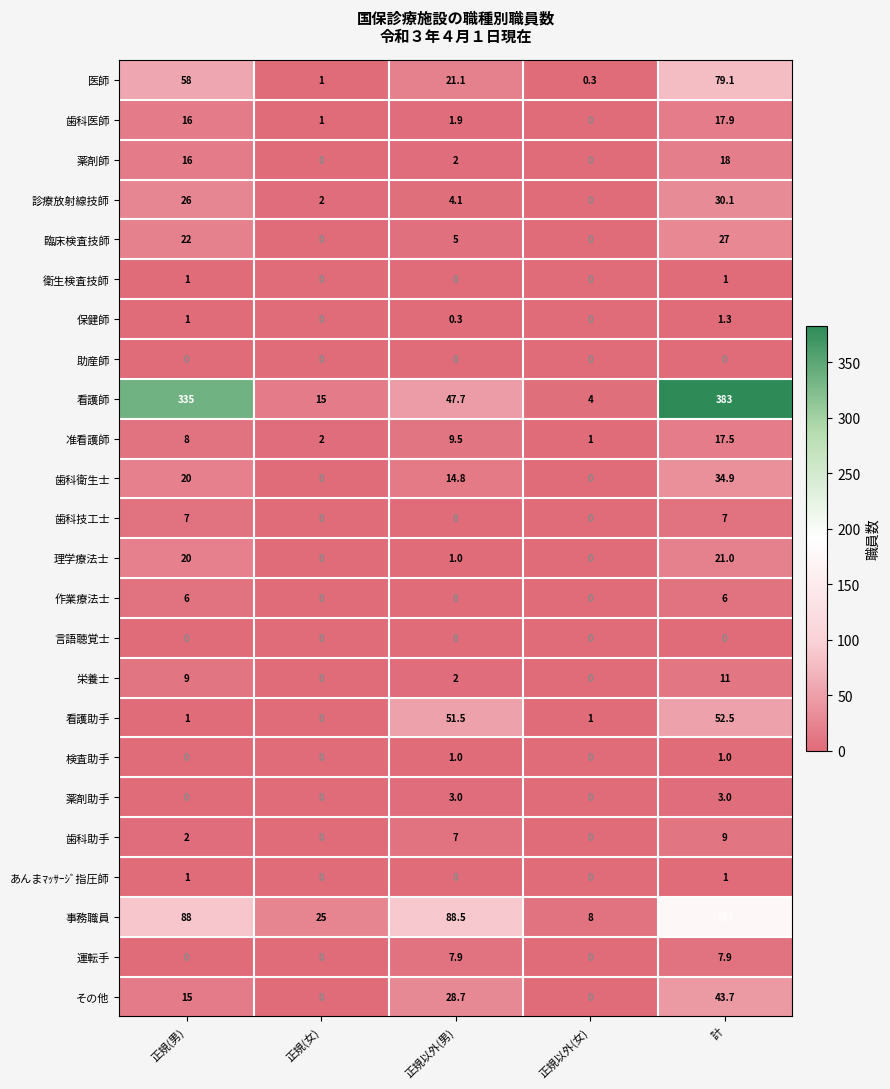

At which label is 看護師 closest to 193?

正規(男)